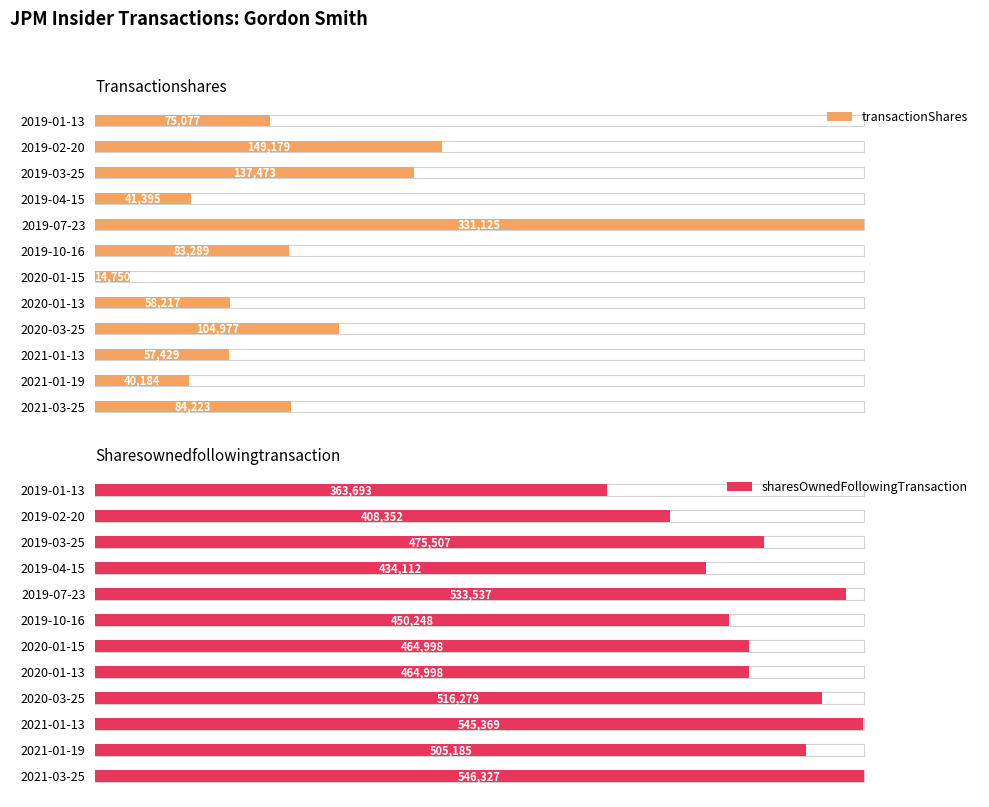

Are the bars grouped side by side (vs. stacked)?

Yes